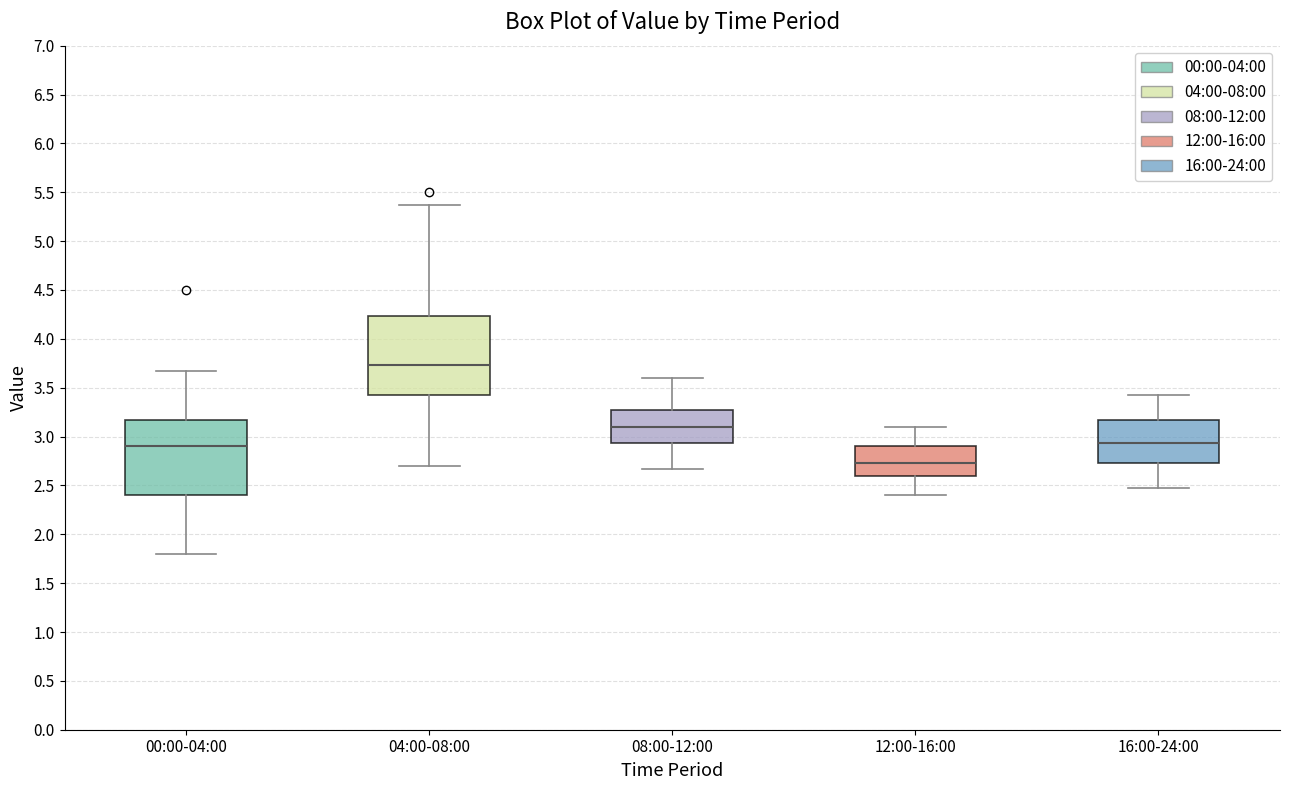

Which box's median line is the lowest?

12:00-16:00